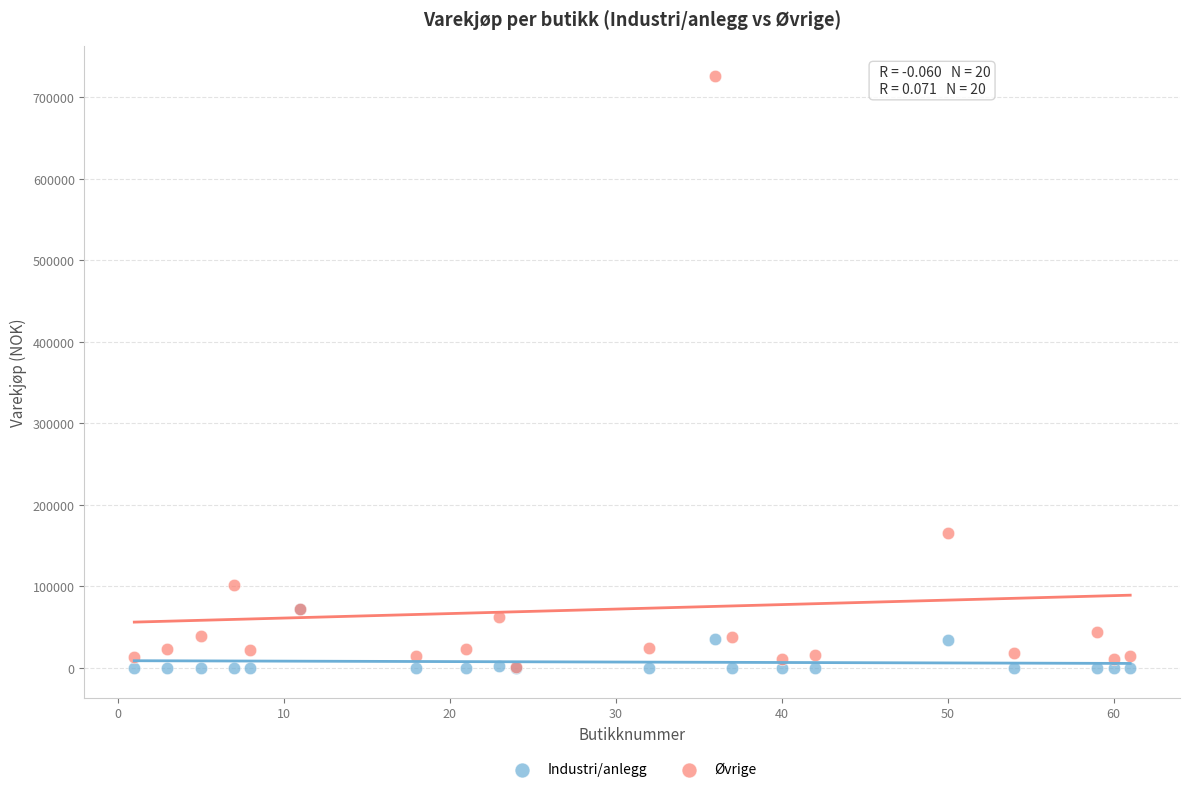

In the Øvrige series, what Y value is closest to 364067?

165131